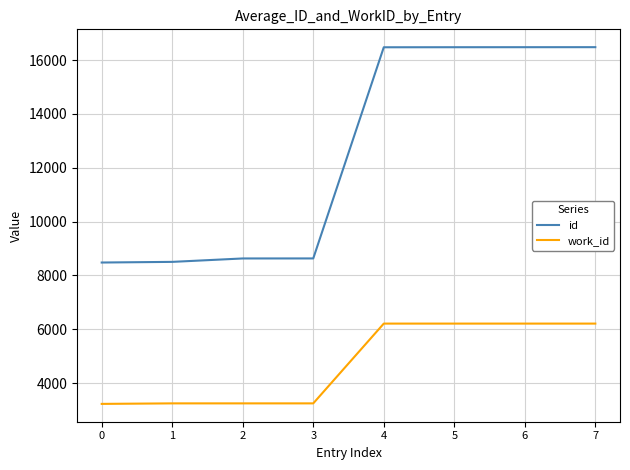

Which series has the largest range (max minus min)?

id